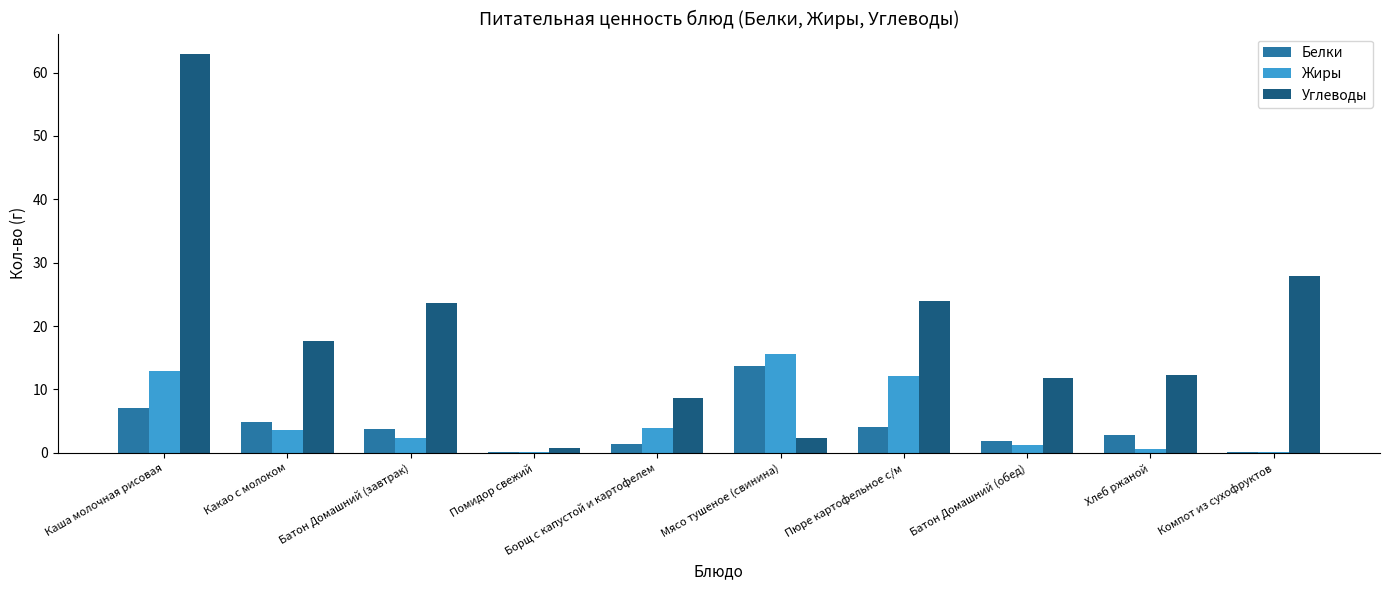

Between Батон Домашний (завтрак) and Пюре картофельное с/м, which series saw the biggest shift?

Жиры